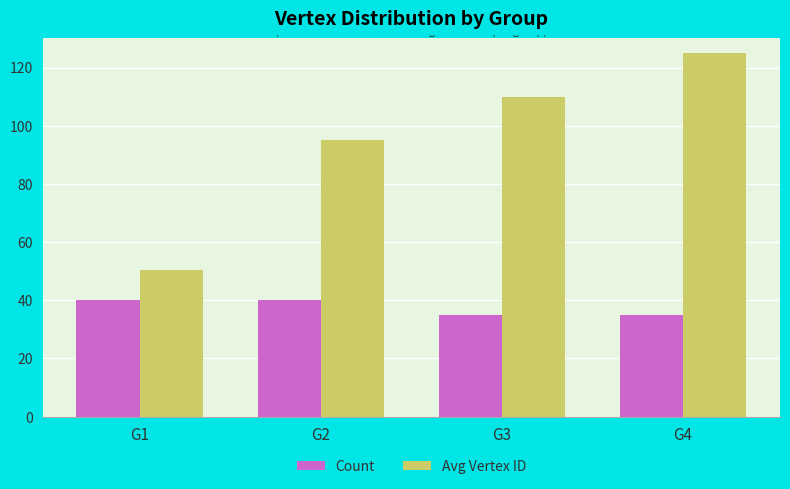

The value of Count at G1 is 40.0. True or false?

True